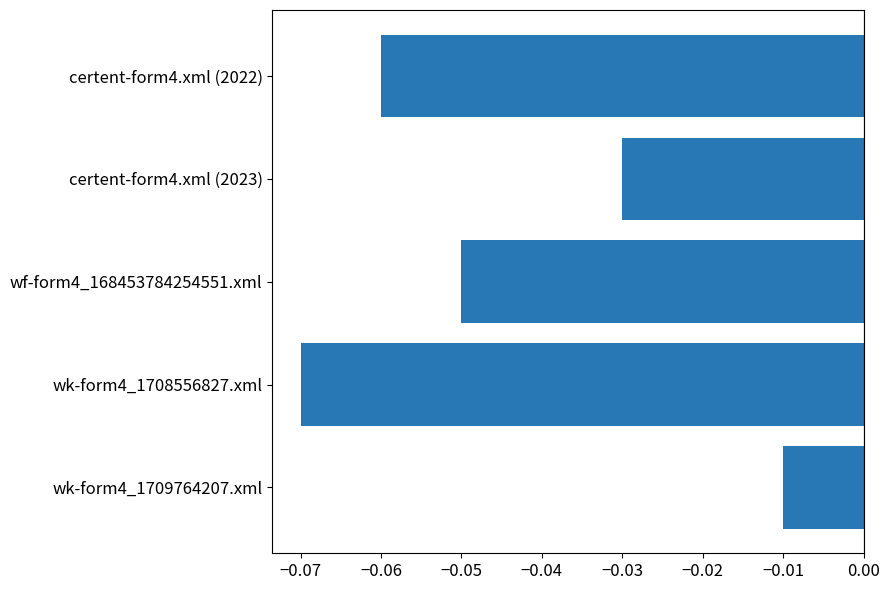

At which category does the chart reach its peak across all series?

wk-form4_1709764207.xml